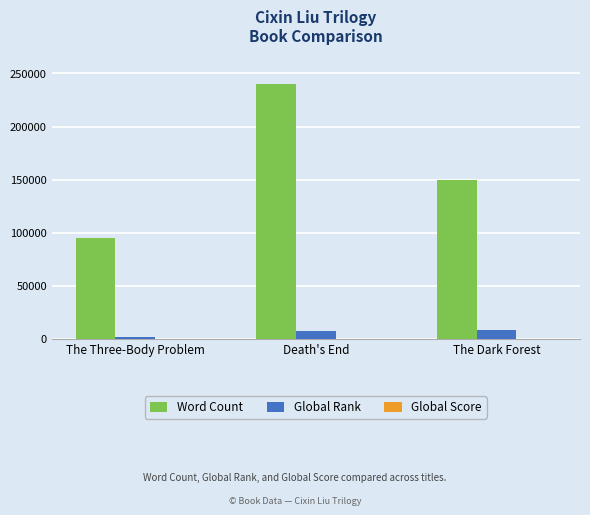

Which category has the highest value across all series?

Death's End